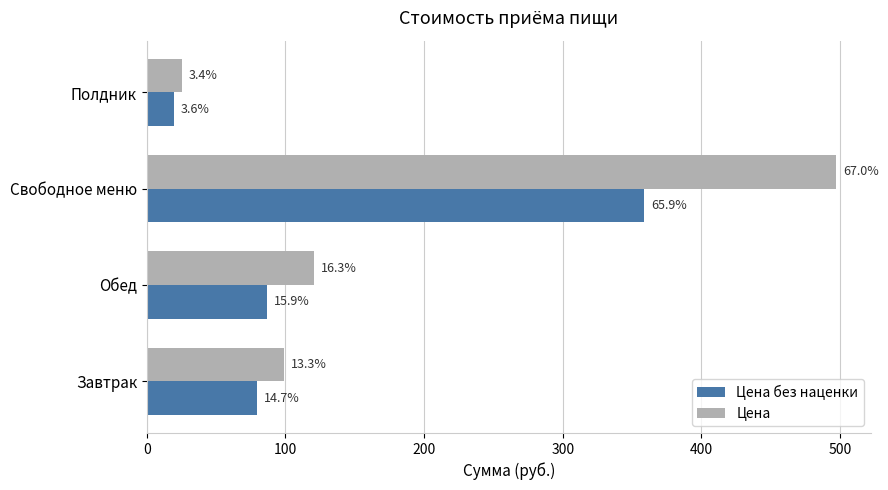

How many bars are there in each group?

2